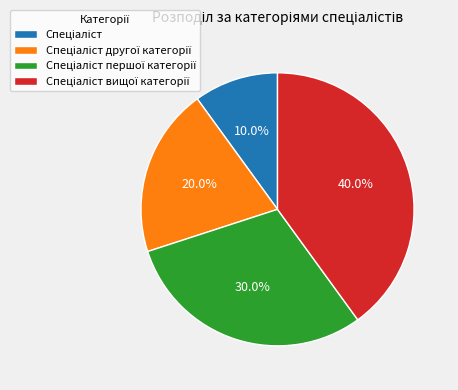

Is there a majority slice in this chart?

No